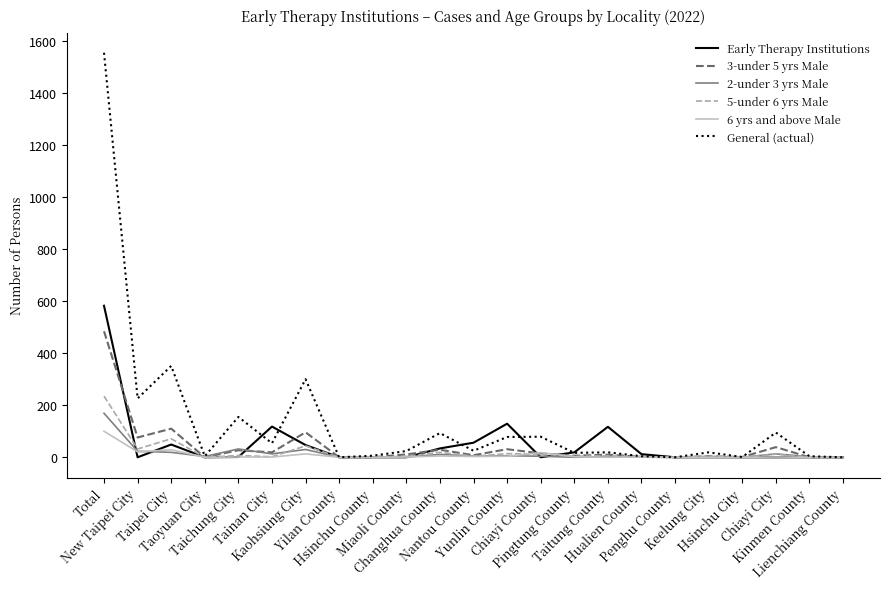

Between which two adjacent categories do Early Therapy Institutions and 3-under 5 yrs Male first intersect?

Total and New Taipei City